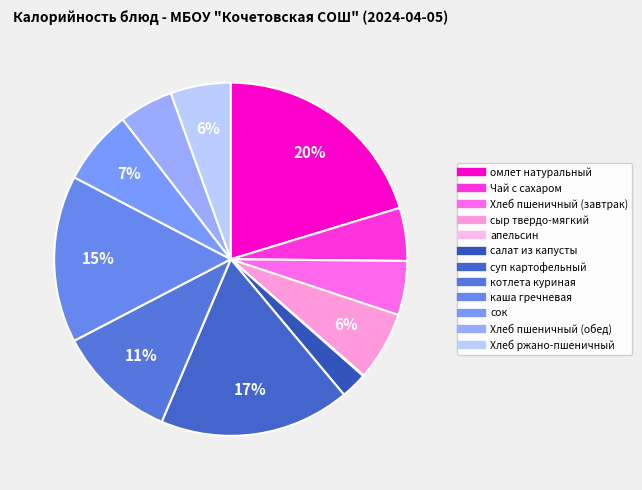

To the nearest percent, what portion does сыр твердо-мягкий represent?

6%